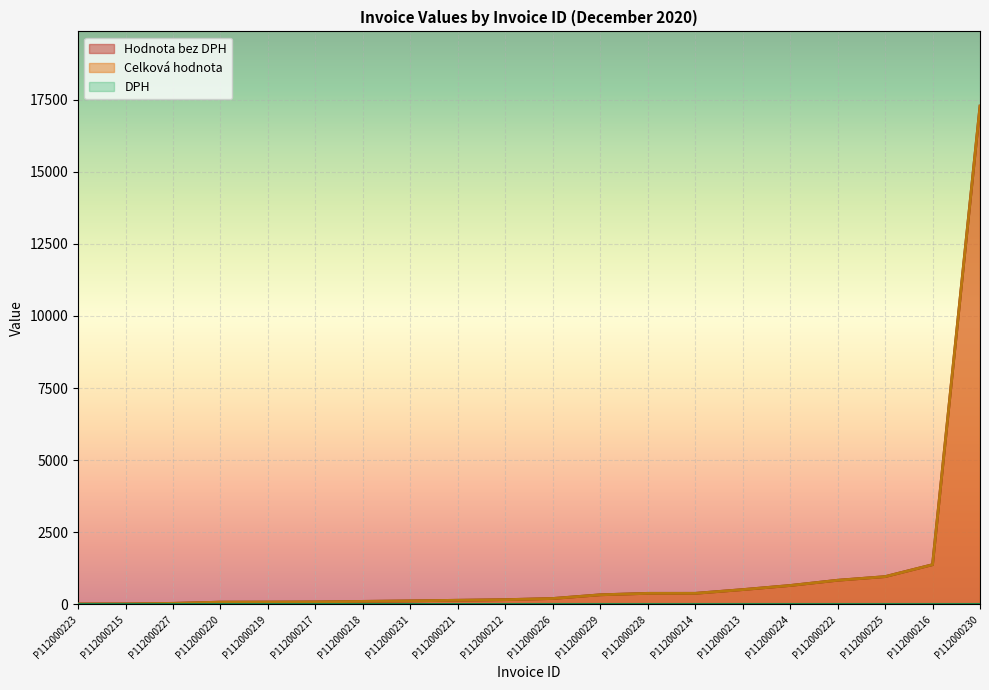

True or false: Celková hodnota and Hodnota bez DPH intersect in this chart.

False